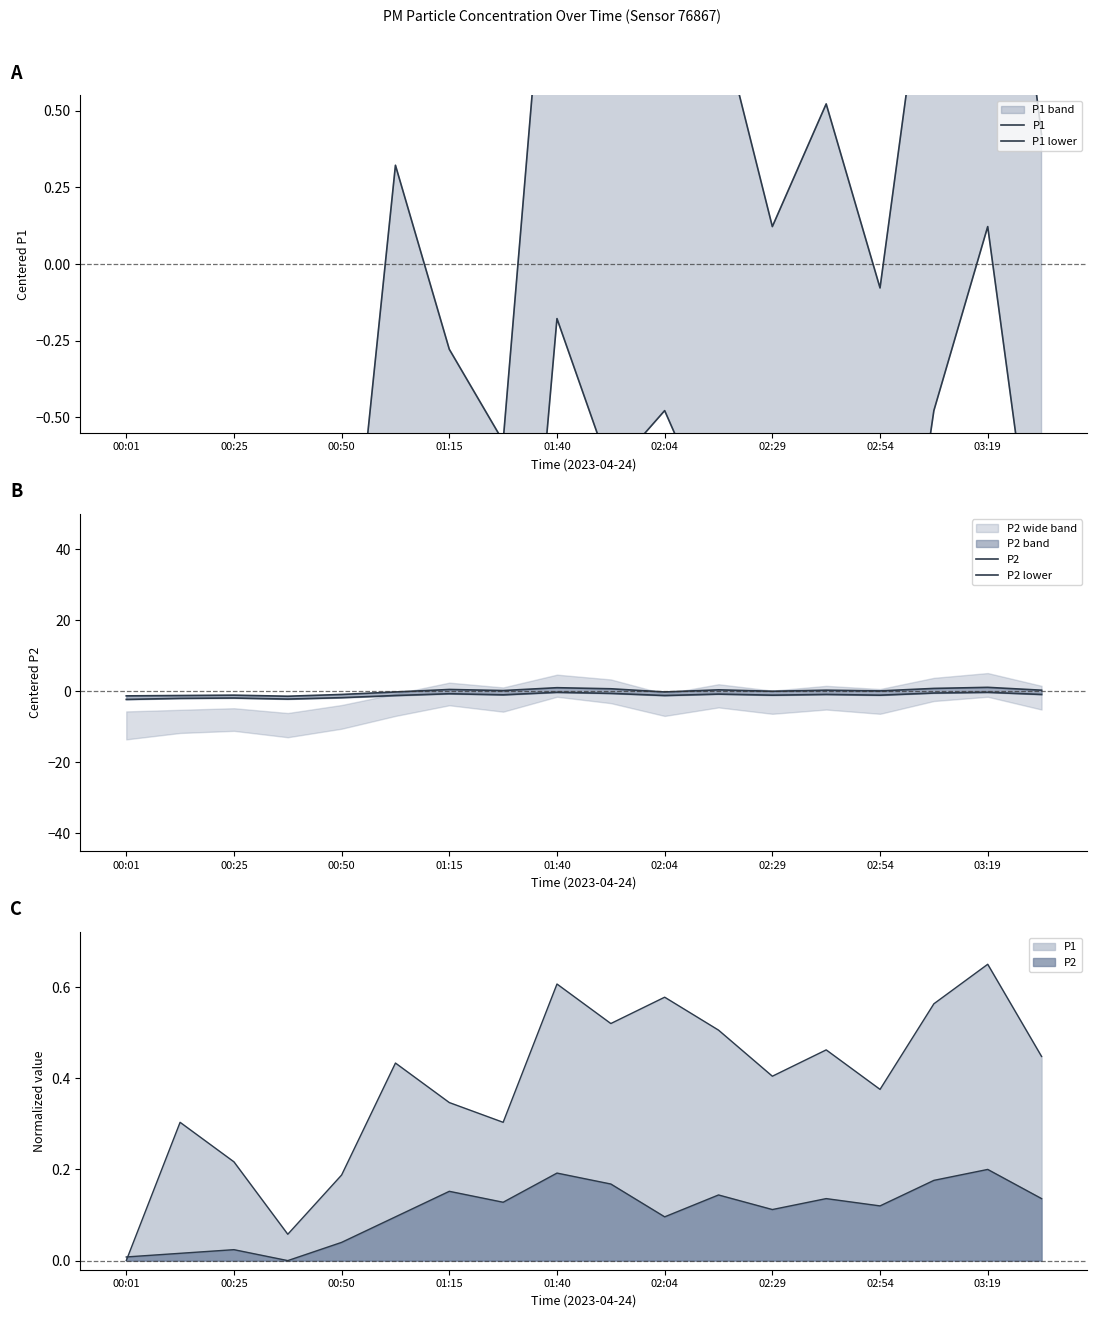

True or false: P1 and P1 lower cross at least once.

False